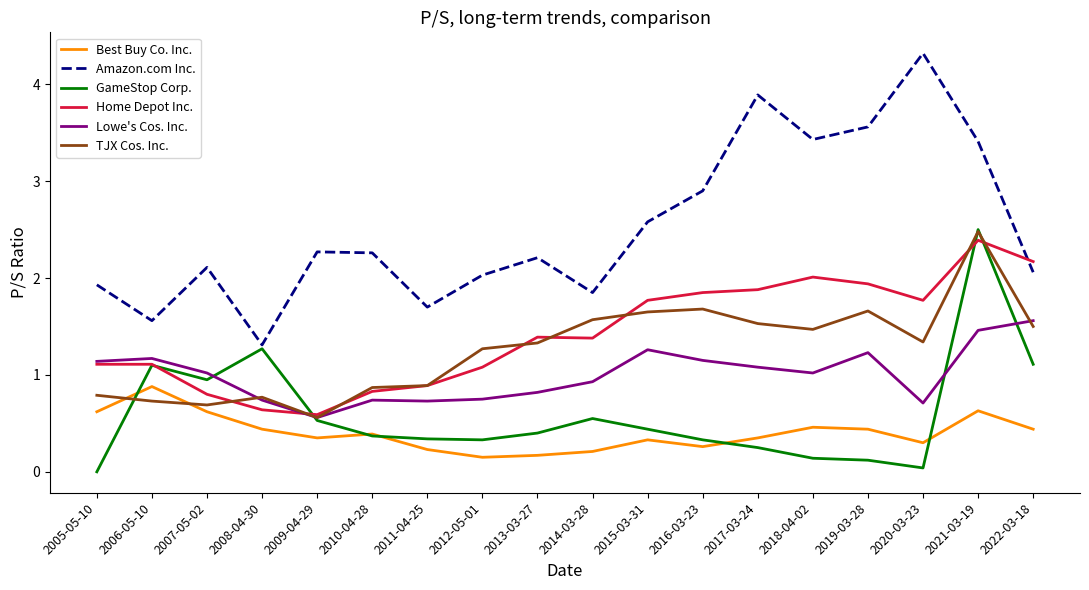

Which series has the widest spread of values?

Amazon.com Inc.